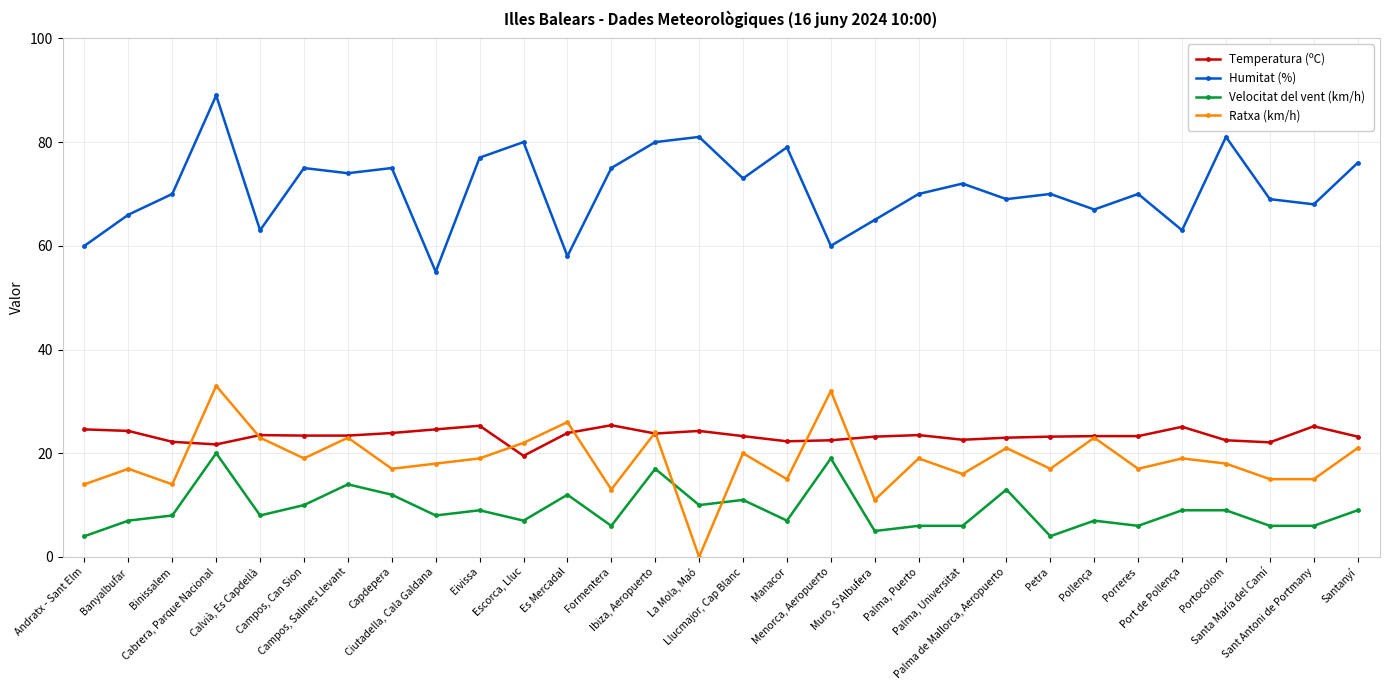

What is the maximum value shown in the chart?

89.0